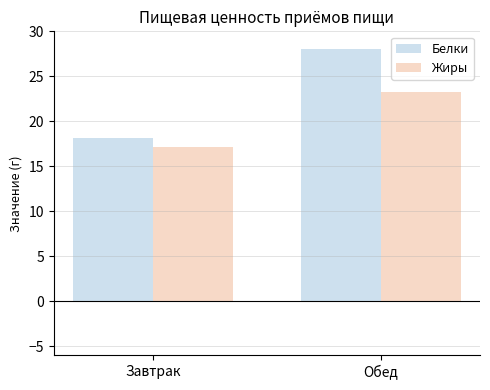

What is the value of the Жиры bar at the 2nd from the left?

23.3